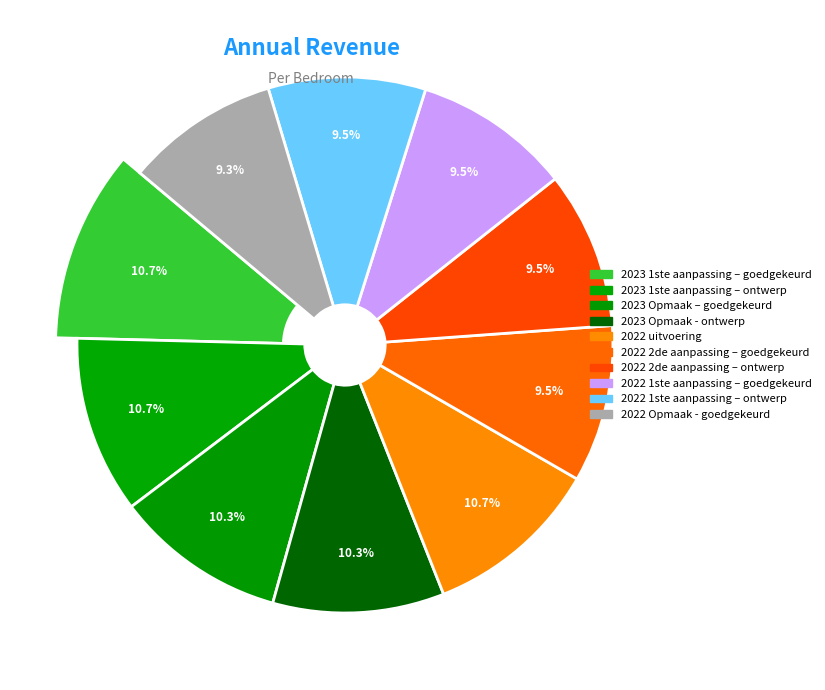

To the nearest percent, what is the difference between the 2023 Opmaak – goedgekeurd and 2022 2de aanpassing – goedgekeurd slice percentages?

1%